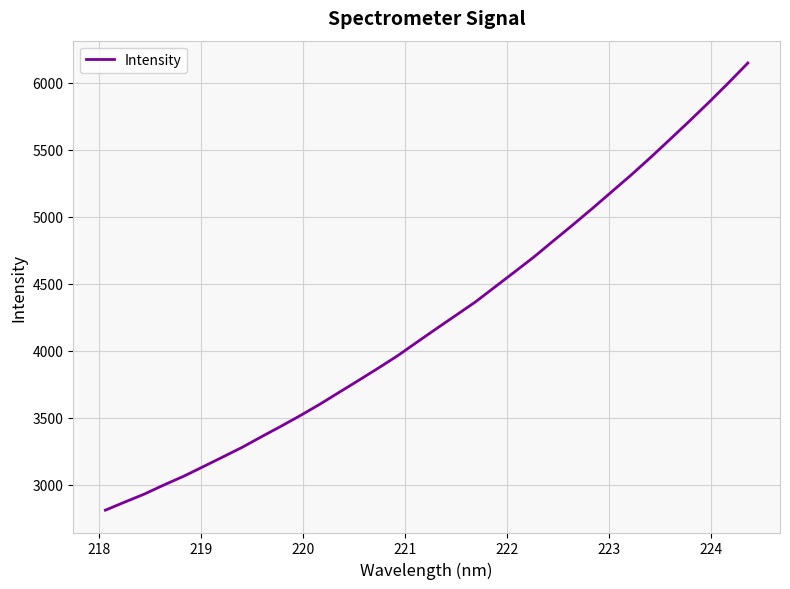

What is the greatest value displayed?

6145.8